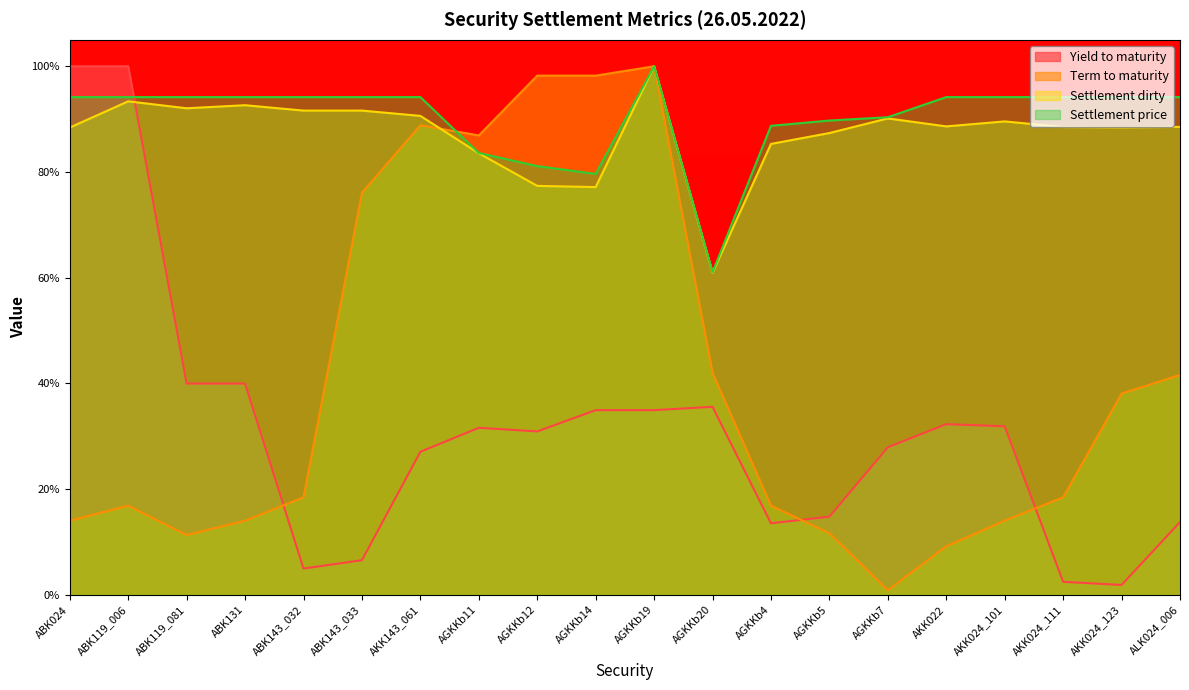

What is the difference between the Settlement dirty values at ABK131 and ABK024?

4.2